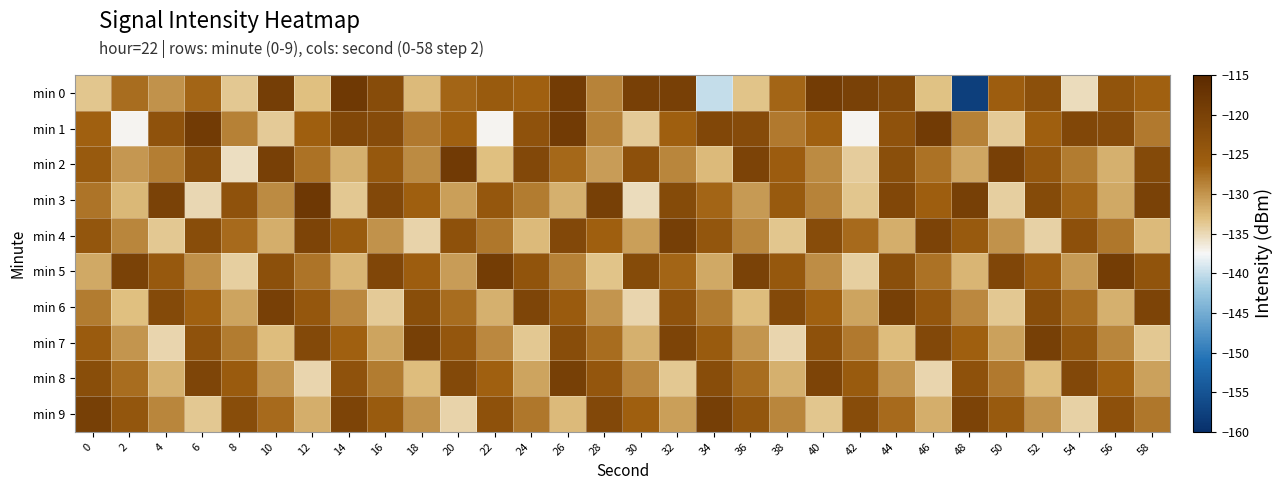

Reading left to right, transcribe all the data shown in this chart.

min 0: 0=-133.5	2=-127.2	4=-129.8	6=-126.6	8=-133.8	10=-119.4	12=-133.0	14=-118.3	16=-122.3	18=-132.7	20=-126.6	22=-125.3	24=-126.4	26=-119.0	28=-128.8	30=-119.8	32=-119.8	34=-140.0	36=-133.4	38=-126.8	40=-118.9	42=-120.1	44=-121.5	46=-133.2	48=-157.9	50=-125.8	52=-123.0	54=-135.4	56=-124.0	58=-126.4
min 1: 0=-126.3	2=-137.2	4=-123.6	6=-118.8	8=-128.6	10=-133.9	12=-126.1	14=-121.2	16=-122.2	18=-128.1	20=-126.3	22=-137.2	24=-123.6	26=-118.8	28=-128.6	30=-133.9	32=-126.1	34=-121.2	36=-122.2	38=-128.1	40=-126.3	42=-137.2	44=-123.6	46=-118.8	48=-128.6	50=-133.9	52=-126.1	54=-121.2	56=-122.2	58=-128.1
min 2: 0=-125.1	2=-130.2	4=-128.5	6=-122.3	8=-135.4	10=-119.8	12=-127.6	14=-131.9	16=-124.7	18=-129.3	20=-118.6	22=-133.1	24=-121.4	26=-126.8	28=-130.5	30=-123.2	32=-128.9	34=-132.6	36=-120.3	38=-125.7	40=-129.4	42=-134.1	44=-122.8	46=-127.5	48=-131.2	50=-119.9	52=-124.6	54=-128.3	56=-132.0	58=-121.7
min 3: 0=-127.8	2=-132.5	4=-120.2	6=-134.9	8=-123.6	10=-129.3	12=-118.0	14=-133.7	16=-121.4	18=-126.1	20=-130.8	22=-124.5	24=-128.2	26=-131.9	28=-119.6	30=-135.3	32=-122.0	34=-126.7	36=-130.4	38=-125.1	40=-128.8	42=-133.5	44=-121.2	46=-125.9	48=-119.6	50=-134.3	52=-122.0	54=-126.7	56=-131.4	58=-120.1
min 4: 0=-124.3	2=-129.0	4=-133.7	6=-122.4	8=-127.1	10=-131.8	12=-120.5	14=-125.2	16=-129.9	18=-134.6	20=-123.3	22=-128.0	24=-132.7	26=-121.4	28=-126.1	30=-130.8	32=-119.5	34=-124.2	36=-128.9	38=-133.6	40=-122.3	42=-127.0	44=-131.7	46=-120.4	48=-125.1	50=-129.8	52=-134.5	54=-123.2	56=-127.9	58=-132.6
min 5: 0=-131.5	2=-120.2	4=-124.9	6=-129.6	8=-134.3	10=-123.0	12=-127.7	14=-132.4	16=-121.1	18=-125.8	20=-130.5	22=-119.2	24=-123.9	26=-128.6	28=-133.3	30=-122.0	32=-126.7	34=-131.4	36=-120.1	38=-124.8	40=-129.5	42=-134.2	44=-122.9	46=-127.6	48=-132.3	50=-121.0	52=-125.7	54=-130.4	56=-119.1	58=-123.8
min 6: 0=-128.3	2=-133.0	4=-121.7	6=-126.4	8=-131.1	10=-119.8	12=-124.5	14=-129.2	16=-133.9	18=-122.6	20=-127.3	22=-132.0	24=-120.7	26=-125.4	28=-130.1	30=-134.8	32=-123.5	34=-128.2	36=-132.9	38=-121.6	40=-126.3	42=-131.0	44=-119.7	46=-124.4	48=-129.1	50=-133.8	52=-122.5	54=-127.2	56=-131.9	58=-120.6
min 7: 0=-125.4	2=-130.1	4=-134.8	6=-123.5	8=-128.2	10=-132.9	12=-121.6	14=-126.3	16=-131.0	18=-119.7	20=-124.4	22=-129.1	24=-133.8	26=-122.5	28=-127.2	30=-131.9	32=-120.6	34=-125.3	36=-130.0	38=-134.7	40=-123.4	42=-128.1	44=-132.8	46=-121.5	48=-126.2	50=-130.9	52=-119.6	54=-124.3	56=-129.0	58=-133.7
min 8: 0=-122.6	2=-127.3	4=-132.0	6=-120.7	8=-125.4	10=-130.1	12=-134.8	14=-123.5	16=-128.2	18=-132.9	20=-121.6	22=-126.3	24=-131.0	26=-119.7	28=-124.4	30=-129.1	32=-133.8	34=-122.5	36=-127.2	38=-131.9	40=-120.6	42=-125.3	44=-130.0	46=-134.7	48=-123.4	50=-128.1	52=-132.8	54=-121.5	56=-126.2	58=-130.9
min 9: 0=-119.6	2=-124.3	4=-129.0	6=-133.7	8=-122.4	10=-127.1	12=-131.8	14=-120.5	16=-125.2	18=-129.9	20=-134.6	22=-123.3	24=-128.0	26=-132.7	28=-121.4	30=-126.1	32=-130.8	34=-119.5	36=-124.2	38=-128.9	40=-133.6	42=-122.3	44=-127.0	46=-131.7	48=-120.4	50=-125.1	52=-129.8	54=-134.5	56=-123.2	58=-127.9